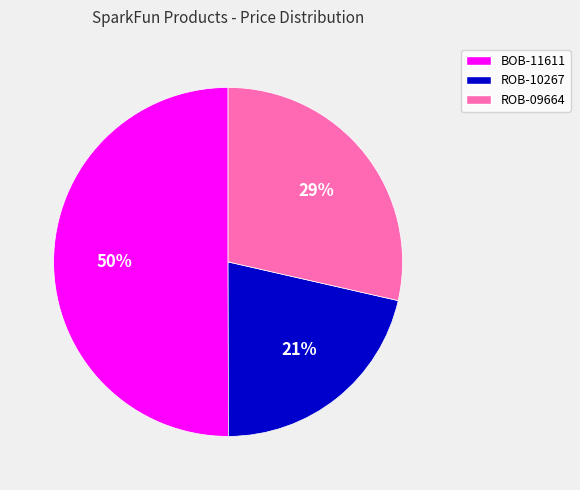

To the nearest percent, what percentage of the pie is BOB-11611?

50%